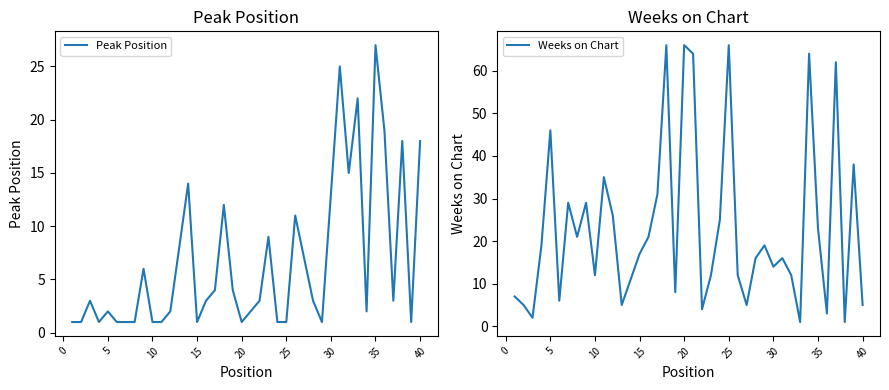

After their last crossing, which series has the higher values: Peak Position or Weeks on Chart?

Peak Position